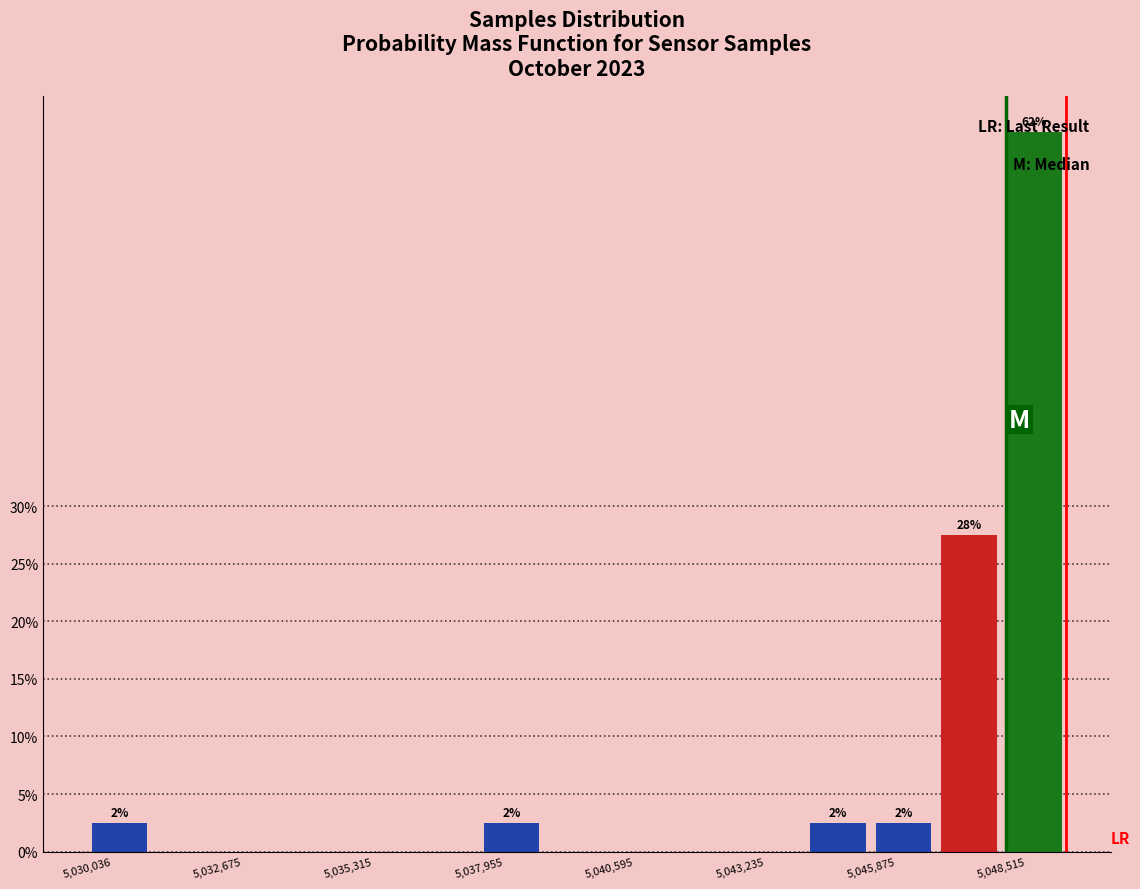

Read against the x-axis, roughly where is the centre of the tallest bar?

5049000